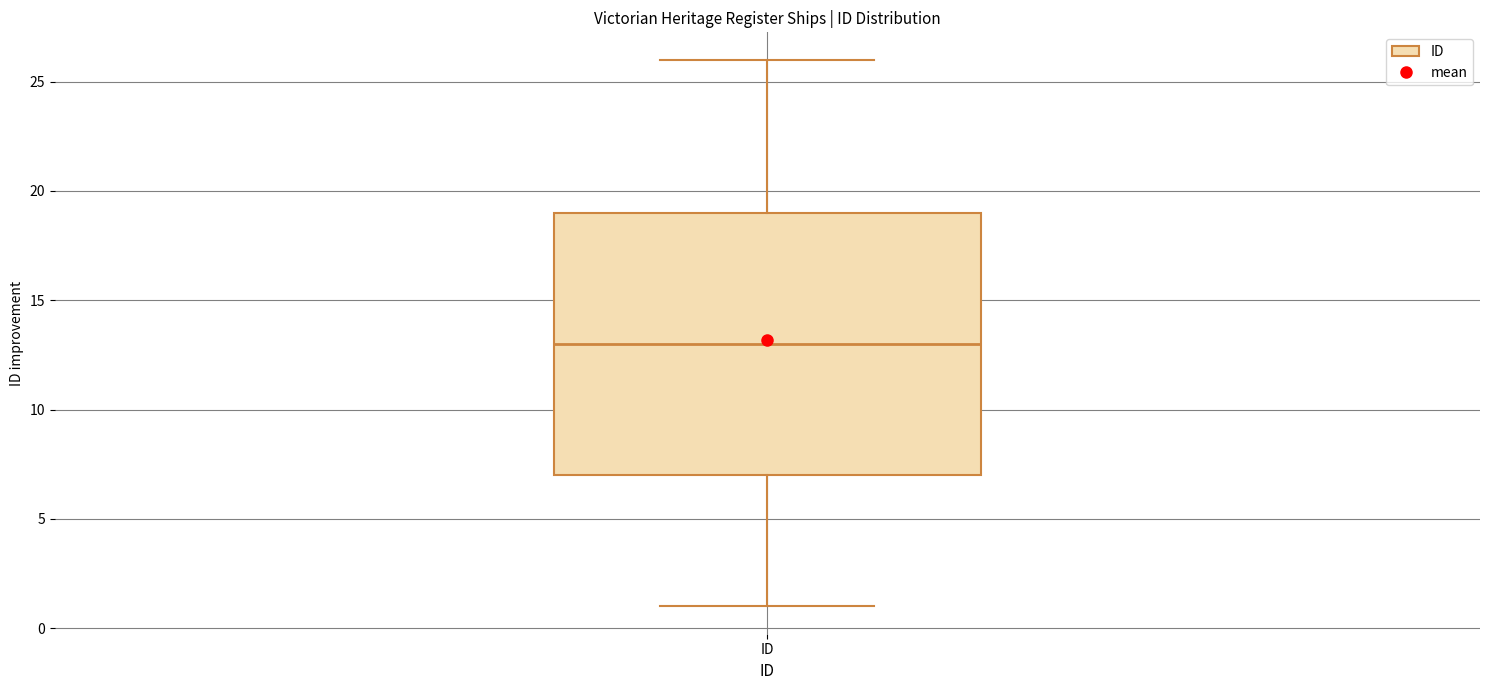

Transcribe this box plot: give where the median line is, the range the box spans, and where the two whiskers end, as read against the y-axis. The values are not printed on the chart, so give them approximately, as read against the axis.

median 13, box 7 to 19, whiskers 1 to 26